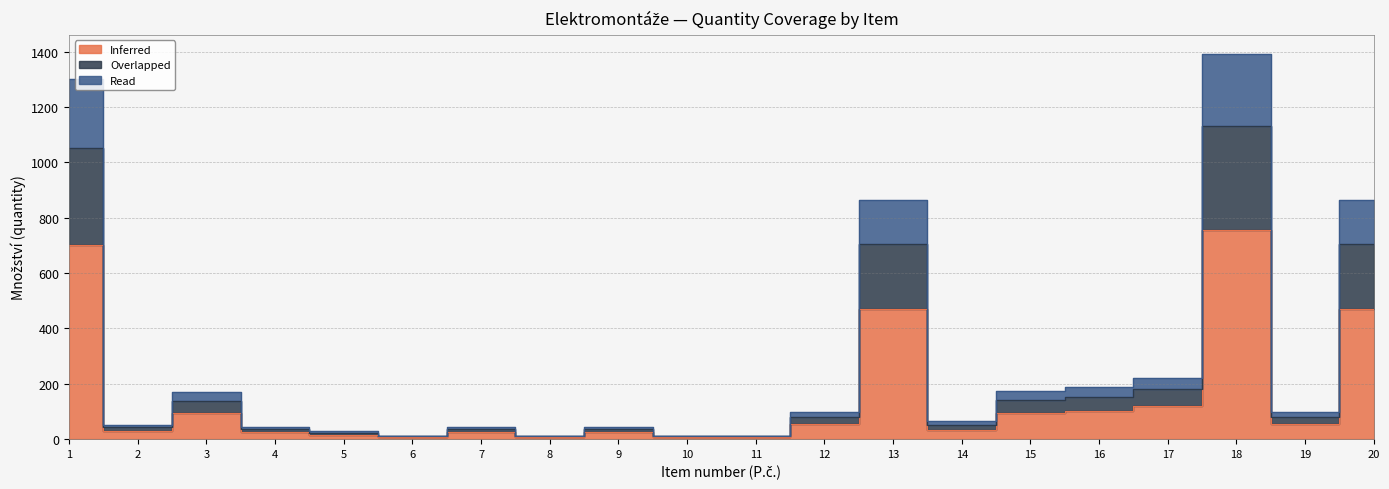

List the labels in order of Inferred value, smallest first.

6, 8, 10, 11, 5, 4, 7, 9, 2, 14, 12, 19, 3, 15, 16, 17, 13, 20, 1, 18